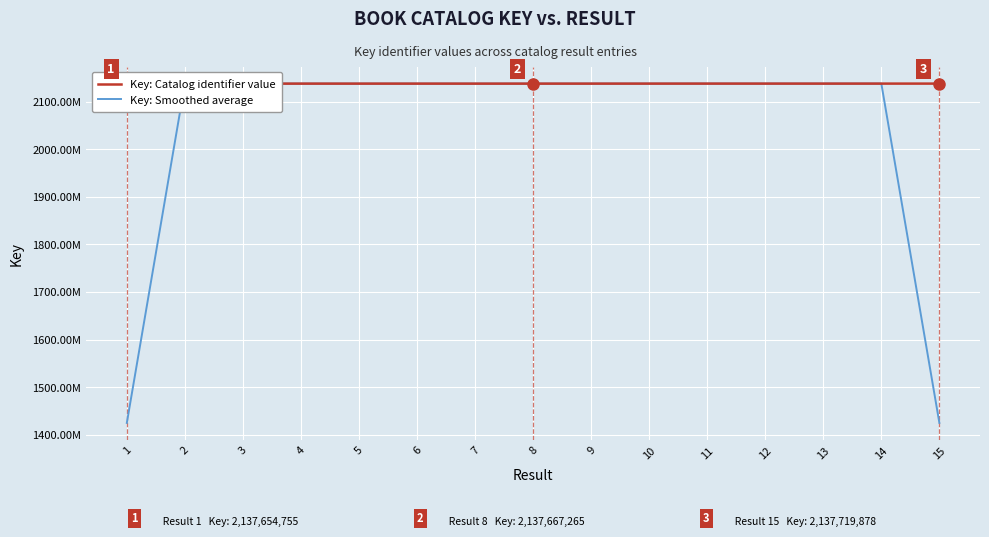

At how many categories does at least one series exceed 2061797796?

15